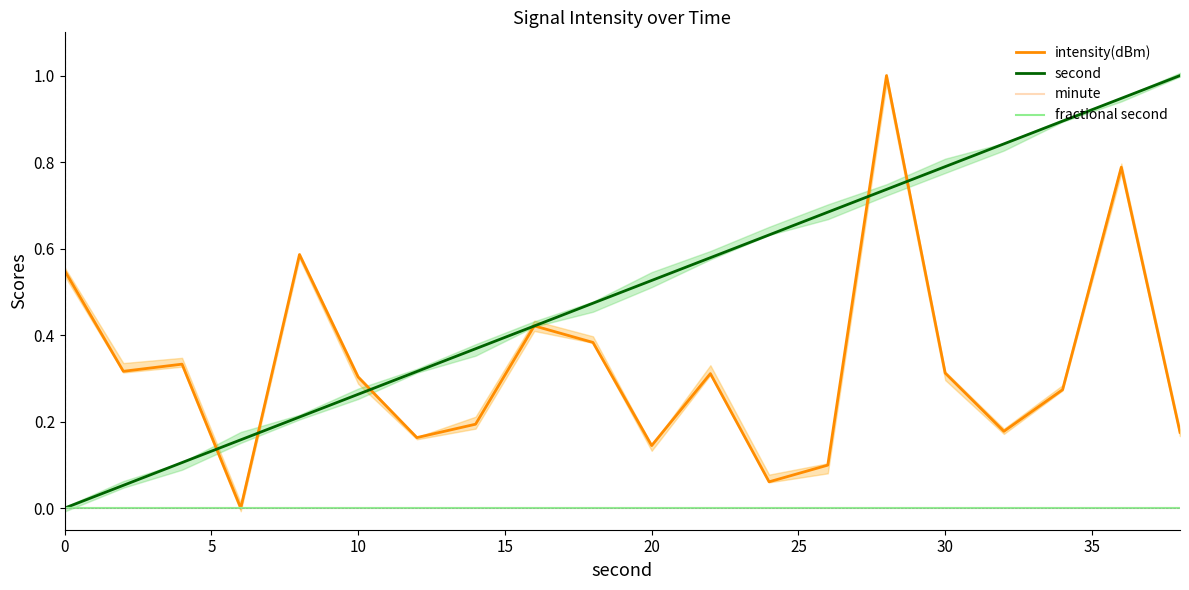

Which series has the largest total across all categories?

second